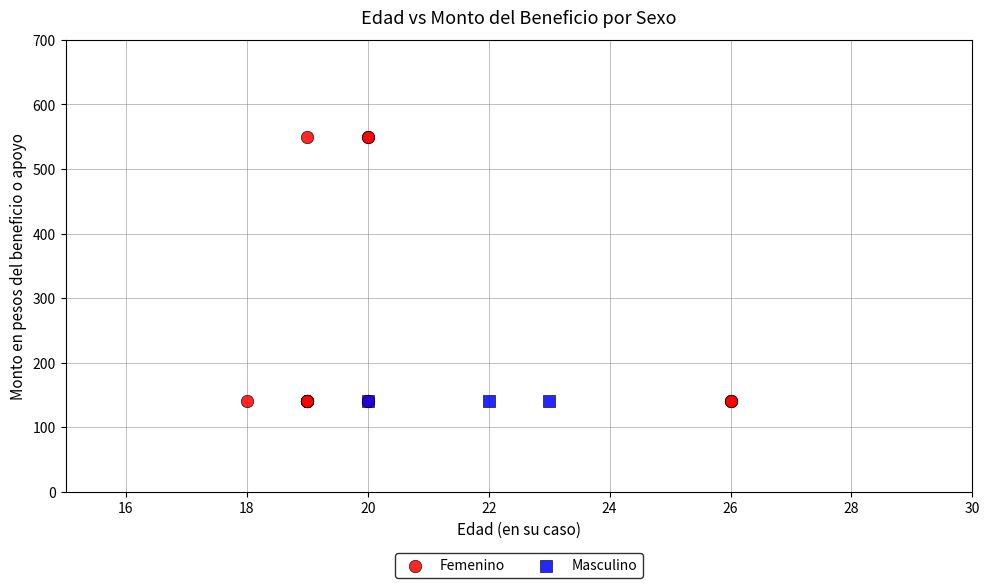

Which series reaches the maximum Y coordinate?

Femenino